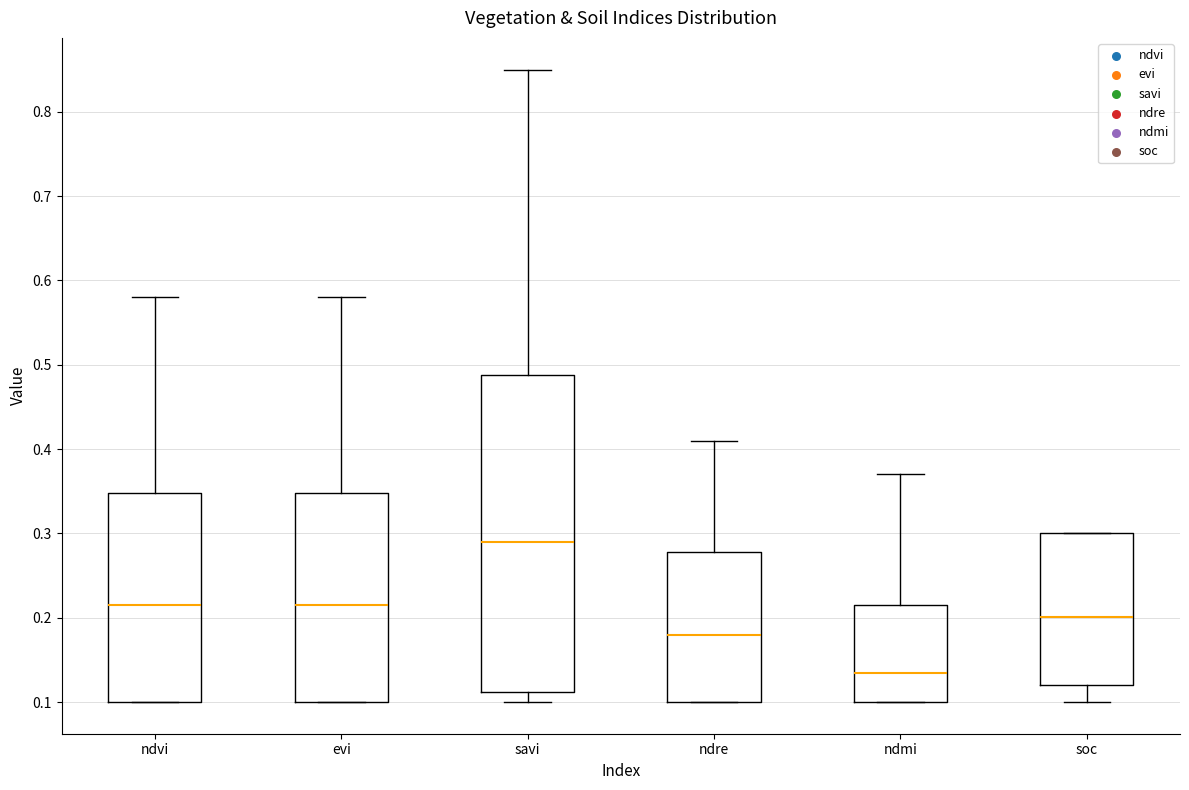

Comparing the boxes themselves (not the whiskers), which one is the tallest?

savi